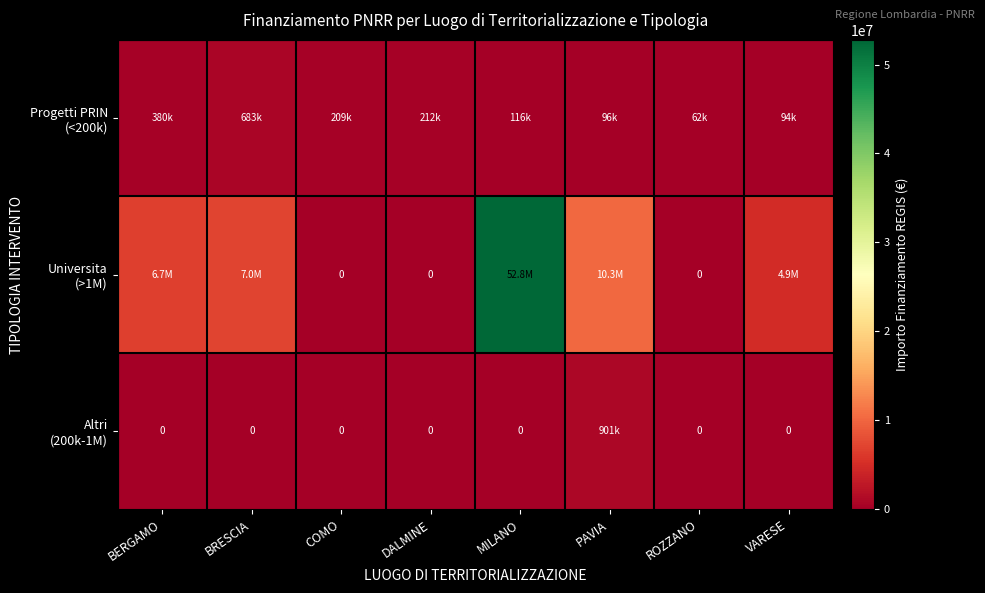

What is the average value of the Universita (>1M) series?

10199640.0